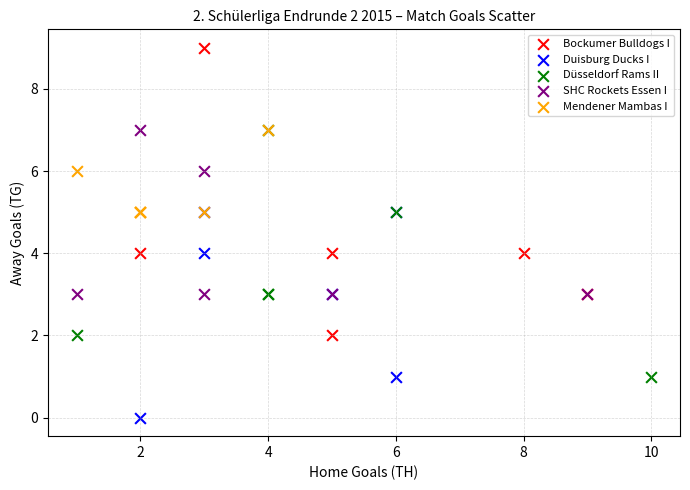

Which series contains the highest Y value?

Bockumer Bulldogs I